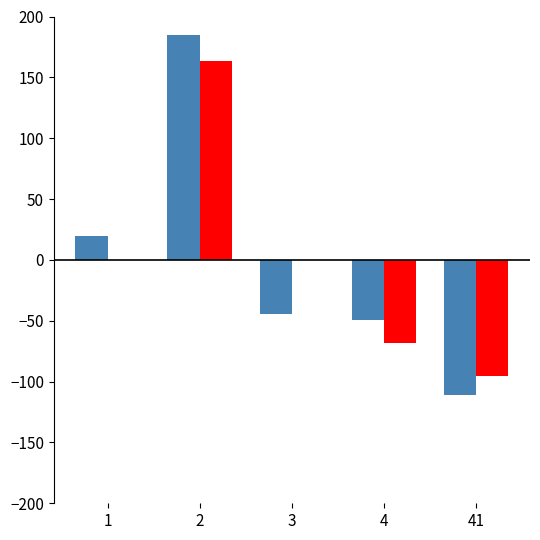

What is the total value across all series at 41?

-206.8